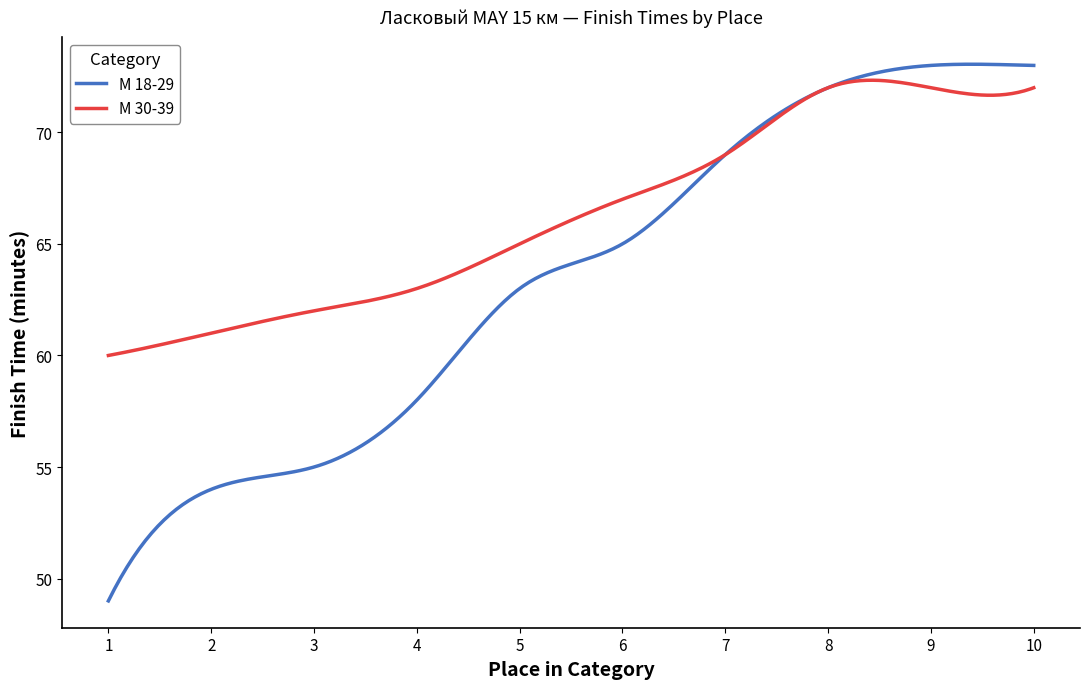

Which series has the largest total across all categories?

М 30-39